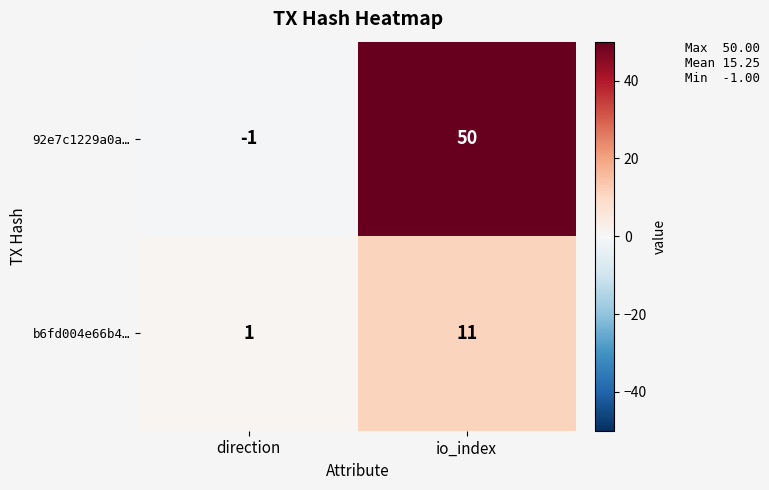

What is the spread (max minus min) of values at direction?

2